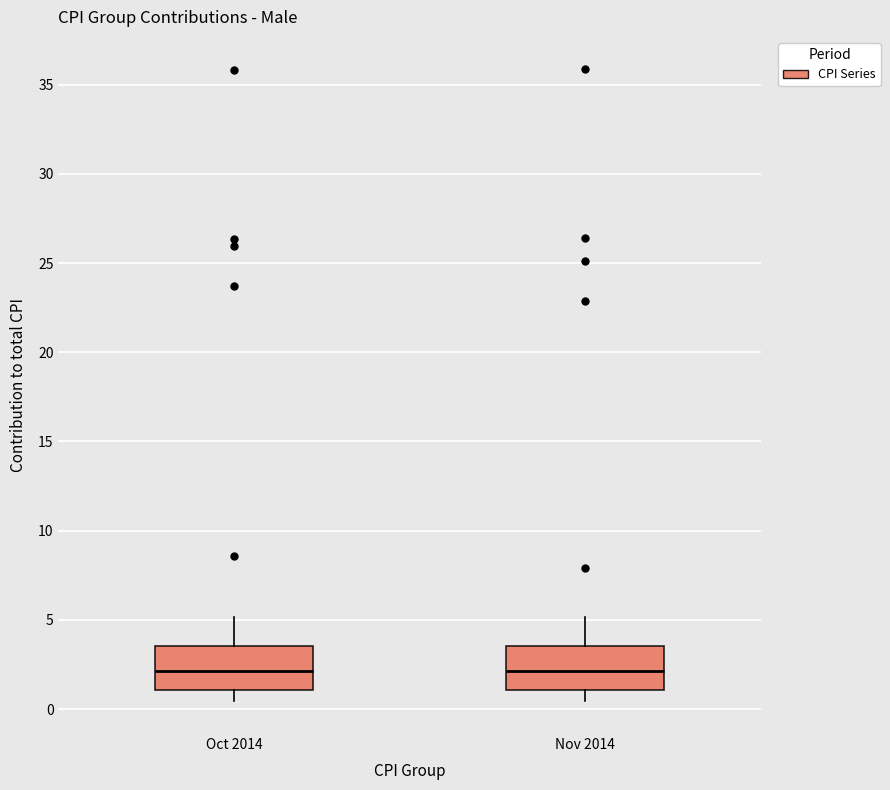

Reading left to right, read every box against the y-axis: the position of its median line, the range the box covers, and the ends of its whiskers. The values are not printed on the chart, so give them approximately, as read against the axis.

Oct 2014: median 2.0, box 1.0 to 3.5, whiskers 0.5 to 5.0
Nov 2014: median 2.0, box 1.0 to 3.5, whiskers 0.5 to 5.0